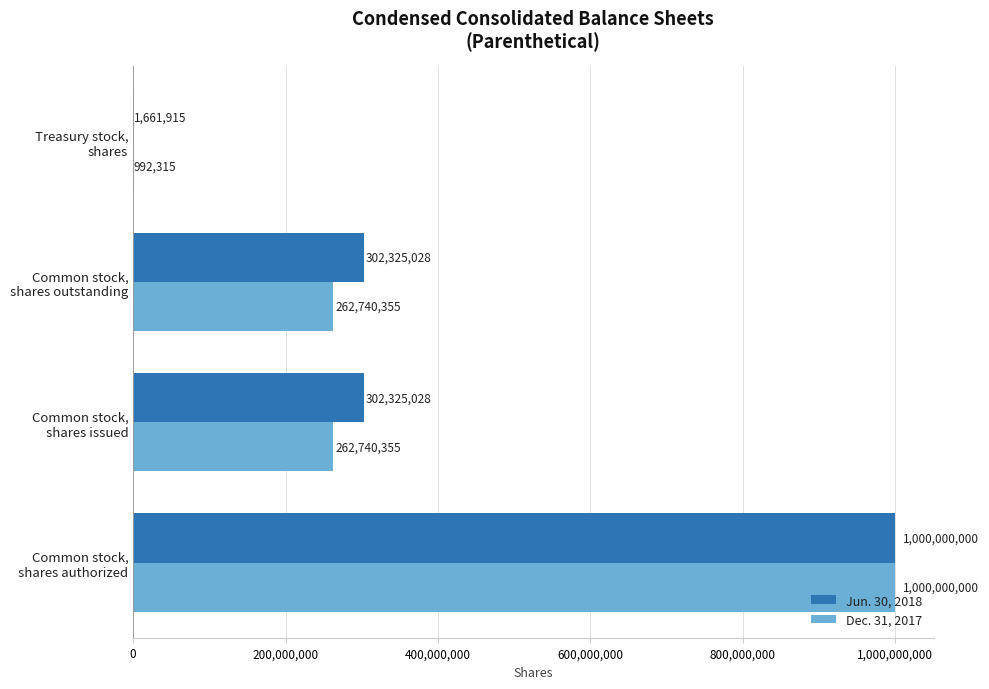

Which series has the largest total across all categories?

Jun. 30, 2018